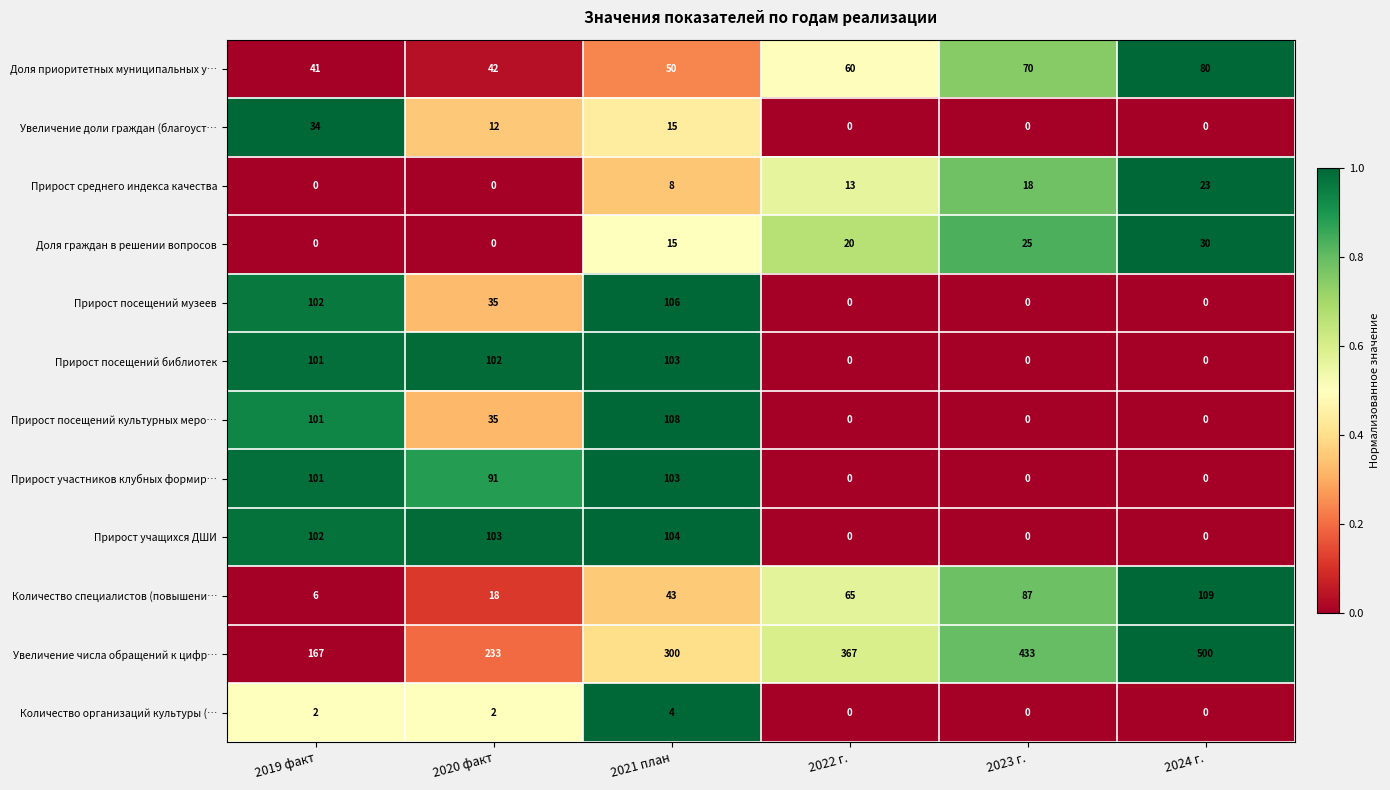

How many values in the Прирост посещений культурных меро… series are below 35?

3